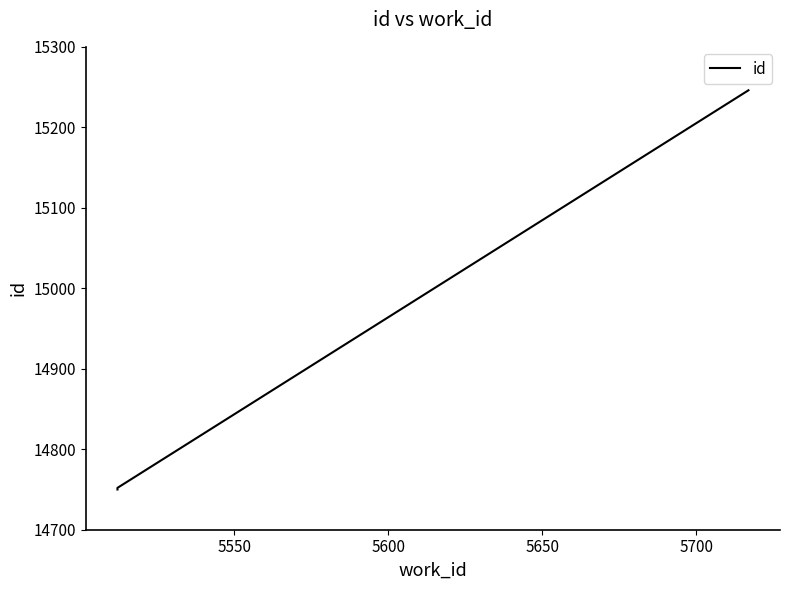

Does the chart have visible grid lines?

No